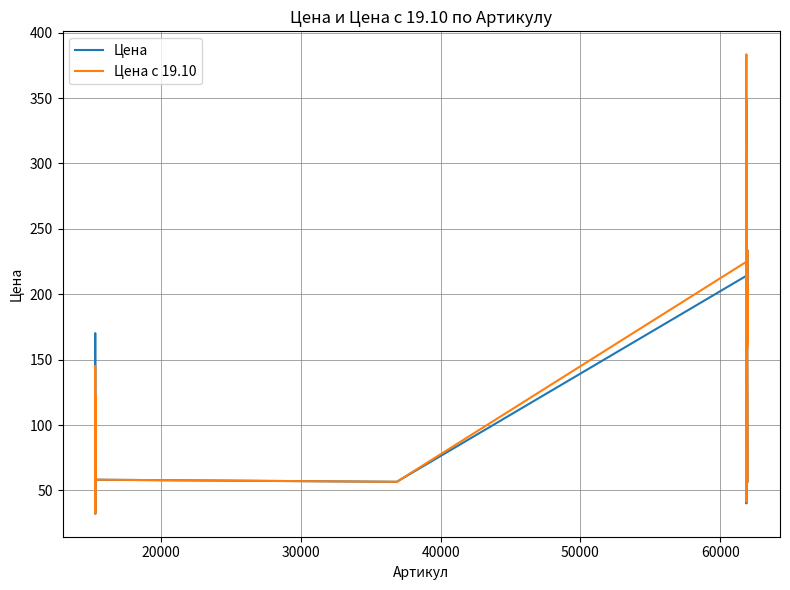

Rank the series by their maximum value, from lowest to highest.

Цена, Цена с 19.10